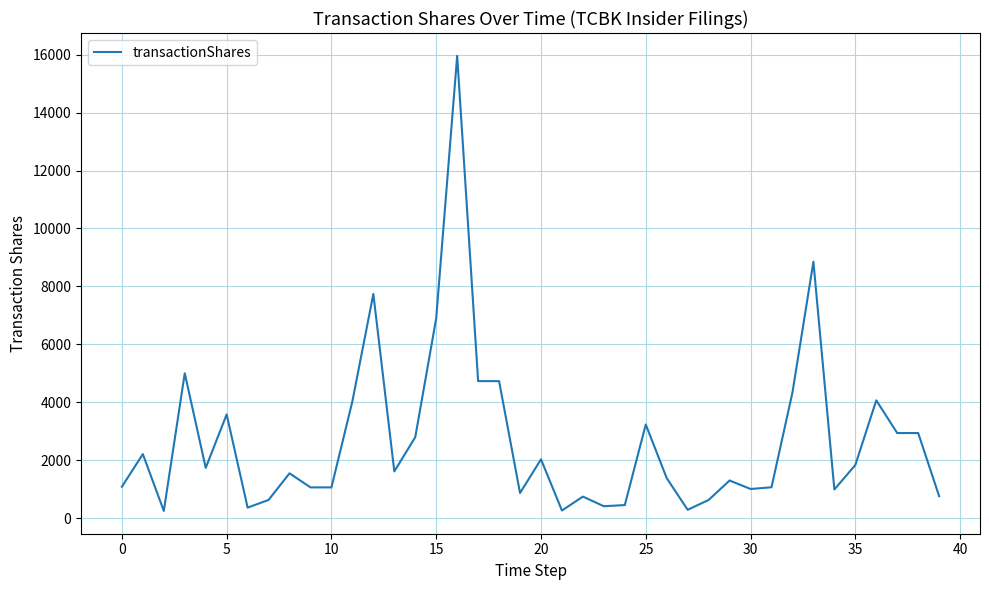

What is the sum of all values?

107355